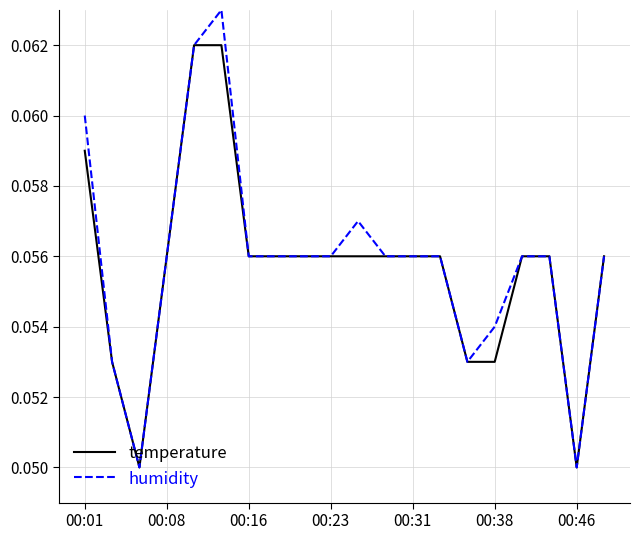

Which series has the widest spread of values?

humidity